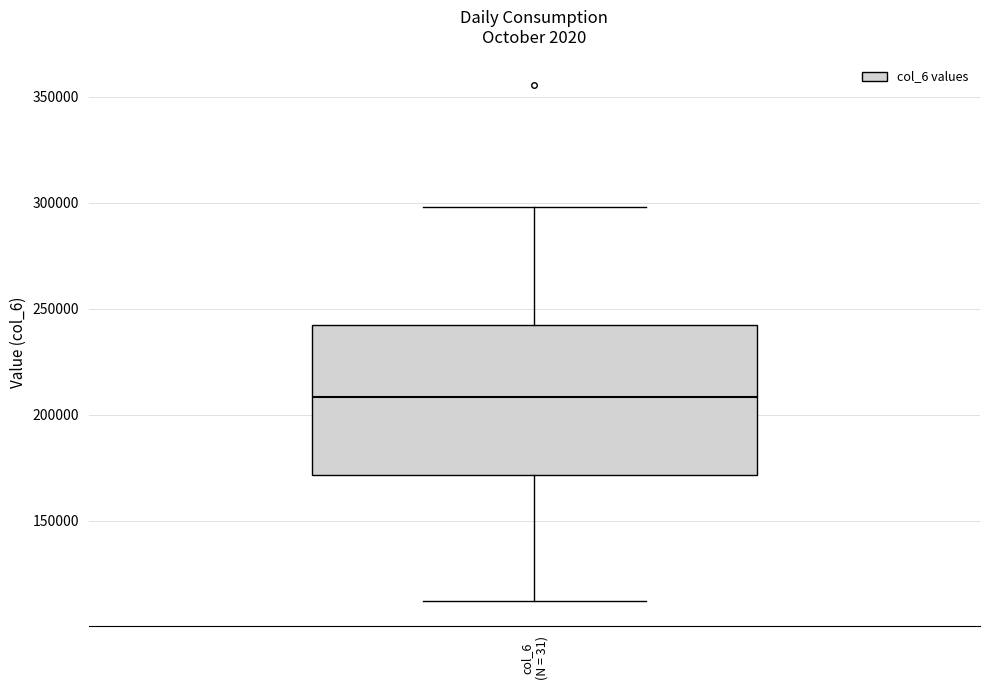

Transcribe this box plot: give where the median line is, the range the box spans, and where the two whiskers end, as read against the y-axis. The values are not printed on the chart, so give them approximately, as read against the axis.

median 210000, box 170000 to 245000, whiskers 110000 to 300000